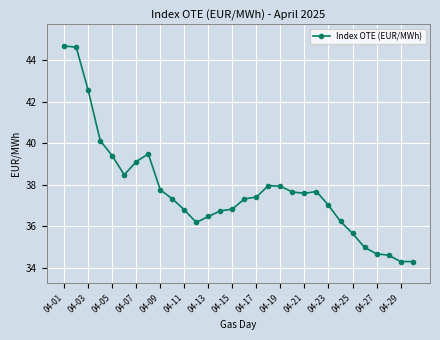

What is the difference between the second highest and second lowest values?

10.3